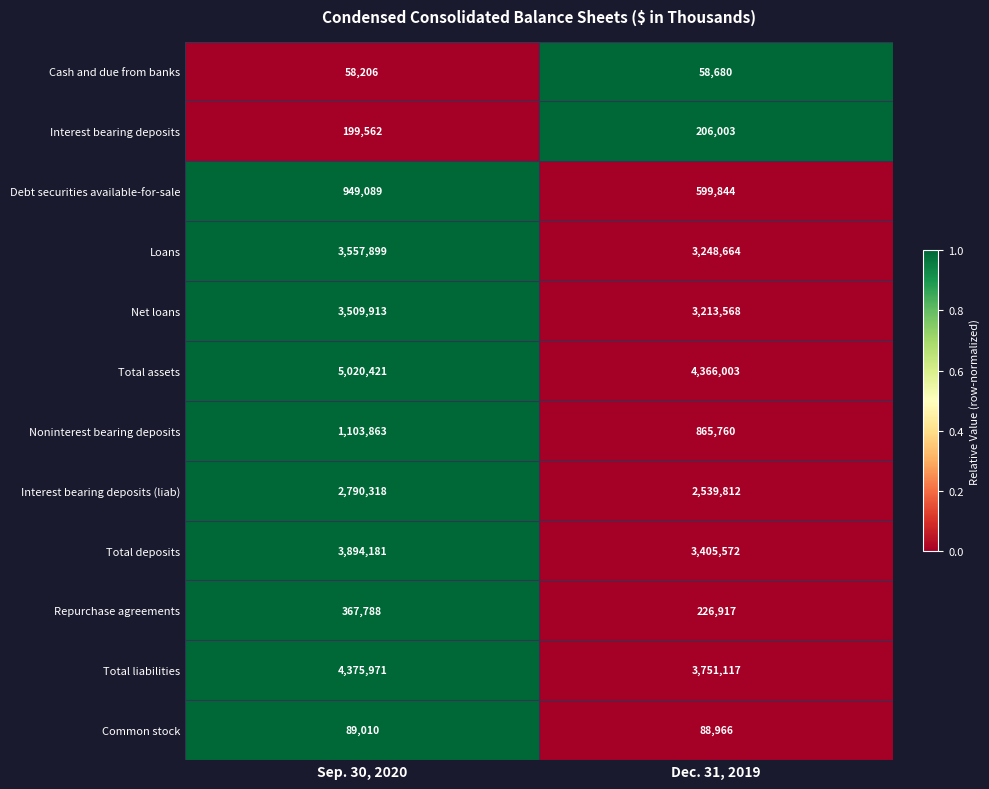

List the series in order of their peak value, lowest first.

Cash and due from banks, Common stock, Interest bearing deposits, Repurchase agreements, Debt securities available-for-sale, Noninterest bearing deposits, Interest bearing deposits (liab), Net loans, Loans, Total deposits, Total liabilities, Total assets